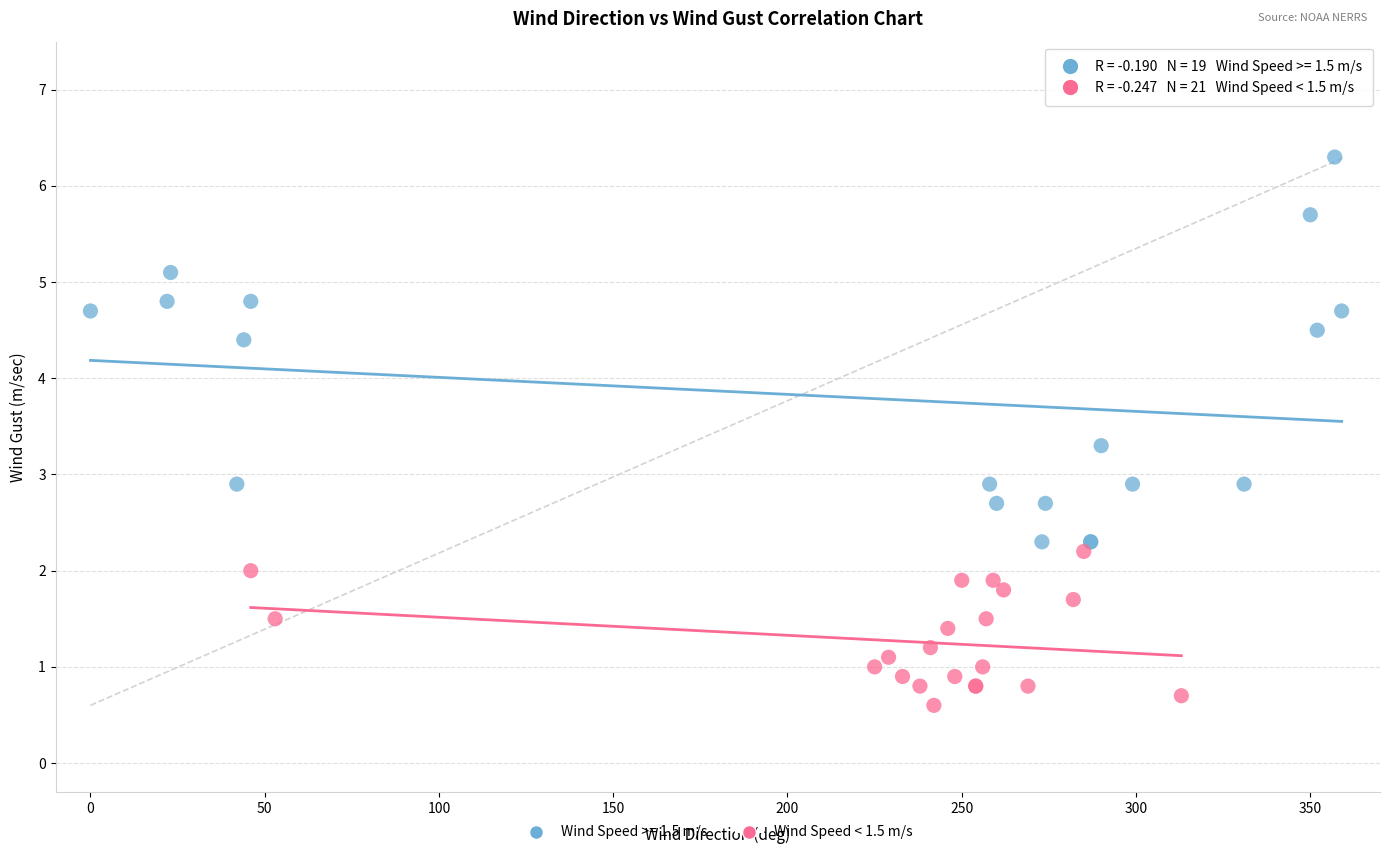

Which series contains the highest Y value?

Wind Speed >= 1.5 m/s